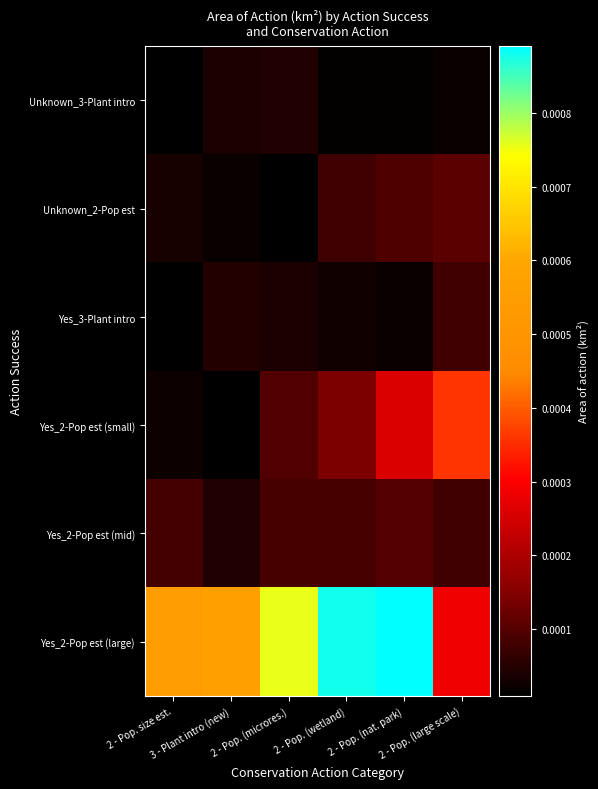

Reading left to right, transcribe all the data shown in this chart.

Unknown_3-Plant intro: 2 - Pop. size est.=0.0	3 - Plant intro (new)=0.0	2 - Pop. (microres.)=0.0	2 - Pop. (wetland)=0.0	2 - Pop. (nat. park)=0.0	2 - Pop. (large scale)=0.0
Unknown_2-Pop est: 2 - Pop. size est.=0.0	3 - Plant intro (new)=0.0	2 - Pop. (microres.)=0.0	2 - Pop. (wetland)=0.0	2 - Pop. (nat. park)=0.0	2 - Pop. (large scale)=0.0
Yes_3-Plant intro: 2 - Pop. size est.=0.0	3 - Plant intro (new)=0.0	2 - Pop. (microres.)=0.0	2 - Pop. (wetland)=0.0	2 - Pop. (nat. park)=0.0	2 - Pop. (large scale)=0.0
Yes_2-Pop est (small): 2 - Pop. size est.=0.0	3 - Plant intro (new)=0.0	2 - Pop. (microres.)=0.0	2 - Pop. (wetland)=0.0	2 - Pop. (nat. park)=0.0	2 - Pop. (large scale)=0.0
Yes_2-Pop est (mid): 2 - Pop. size est.=0.0	3 - Plant intro (new)=0.0	2 - Pop. (microres.)=0.0	2 - Pop. (wetland)=0.0	2 - Pop. (nat. park)=0.0	2 - Pop. (large scale)=0.0
Yes_2-Pop est (large): 2 - Pop. size est.=0.0	3 - Plant intro (new)=0.0	2 - Pop. (microres.)=0.0	2 - Pop. (wetland)=0.0	2 - Pop. (nat. park)=0.0	2 - Pop. (large scale)=0.0